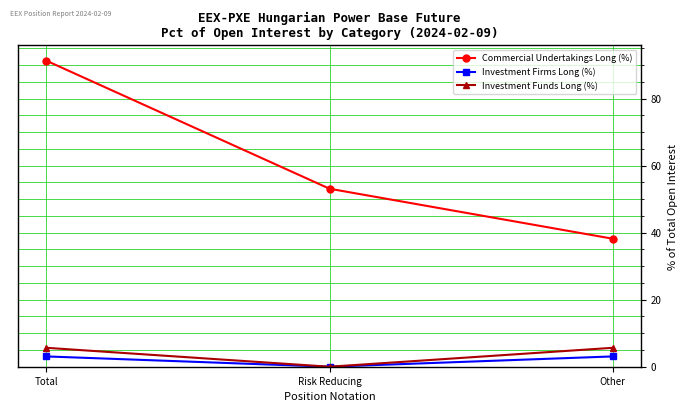

What is the difference between the maximum and second lowest values in the Commercial Undertakings Long (%) series?

38.2